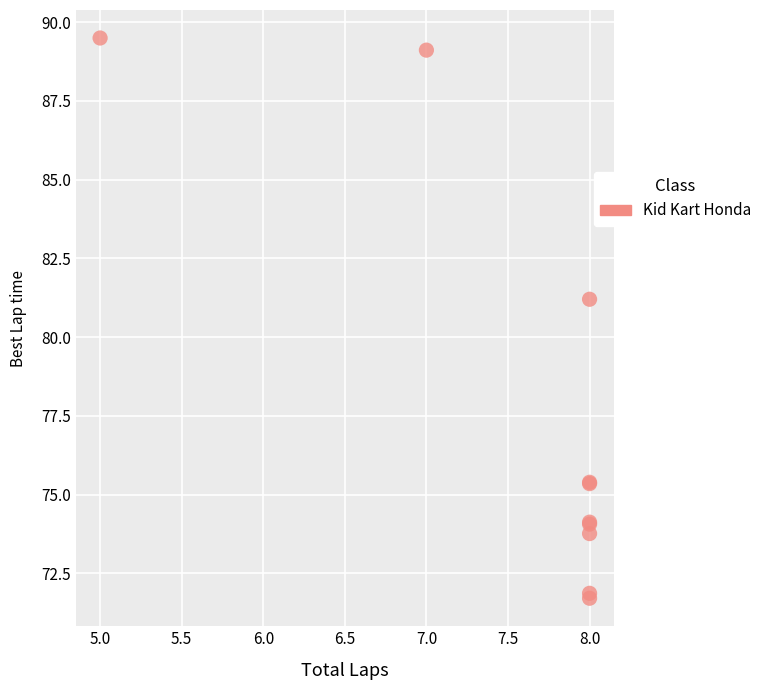

What Y value in the scatter plot is closest to 80?

81.2